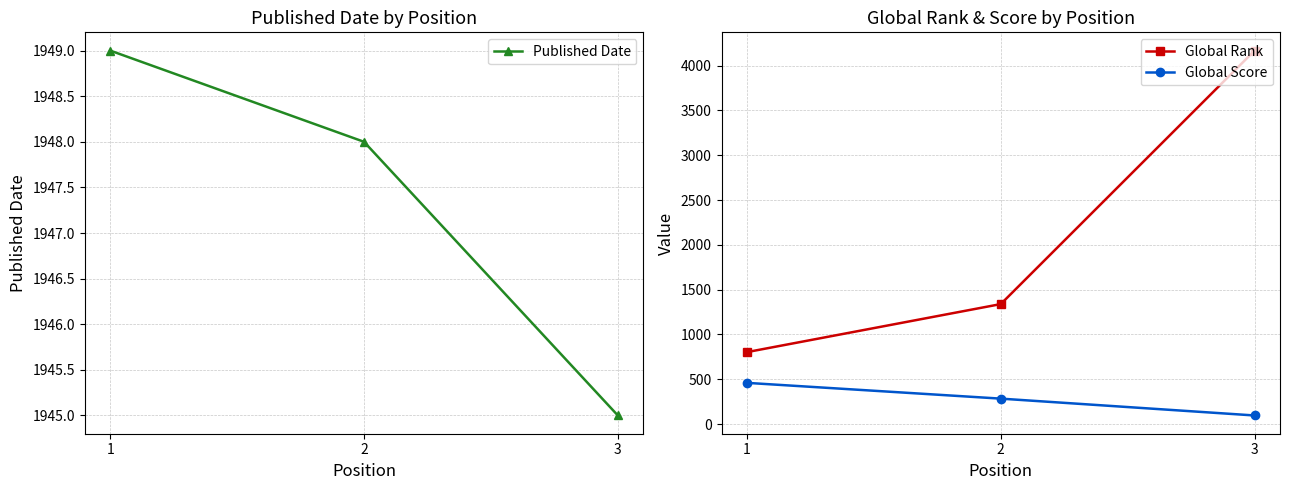

How many lines are shown in the chart?

3